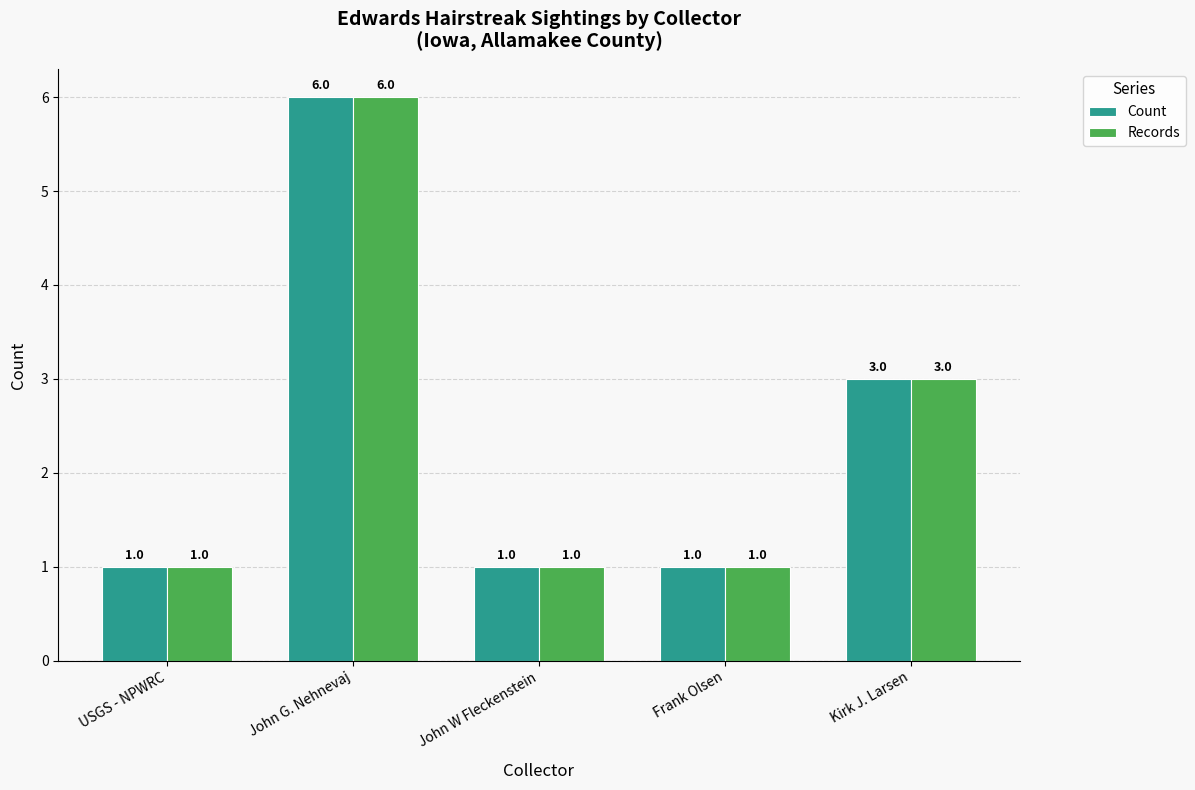

What is the label of the 2nd bar from the right?

Frank Olsen